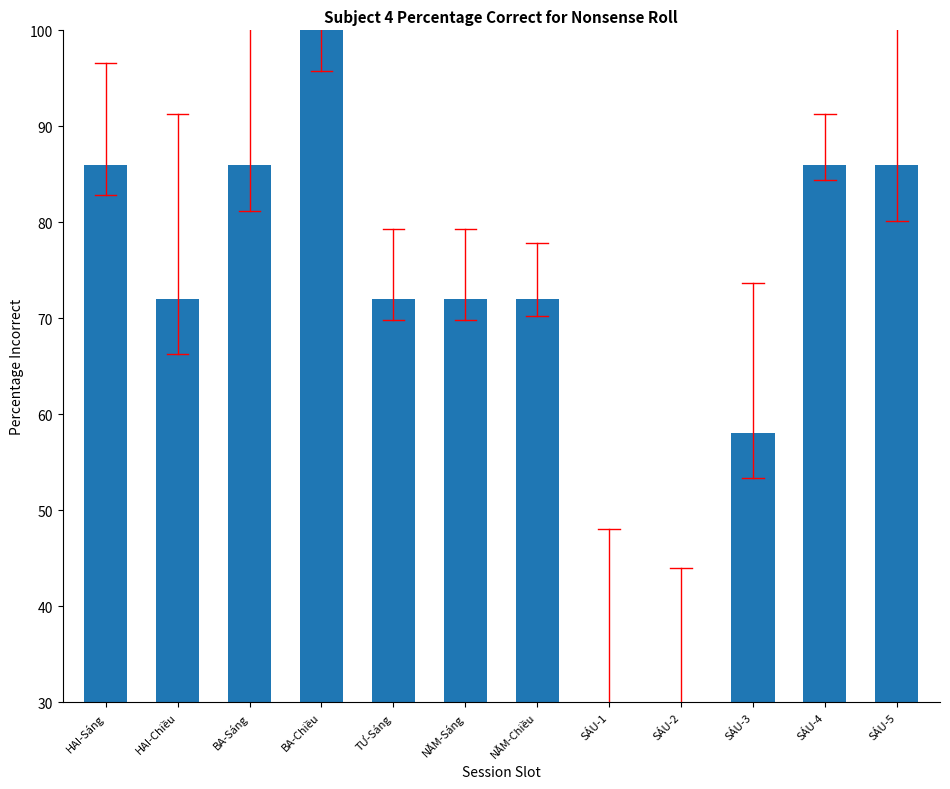

What is the difference between the maximum and minimum values?

70